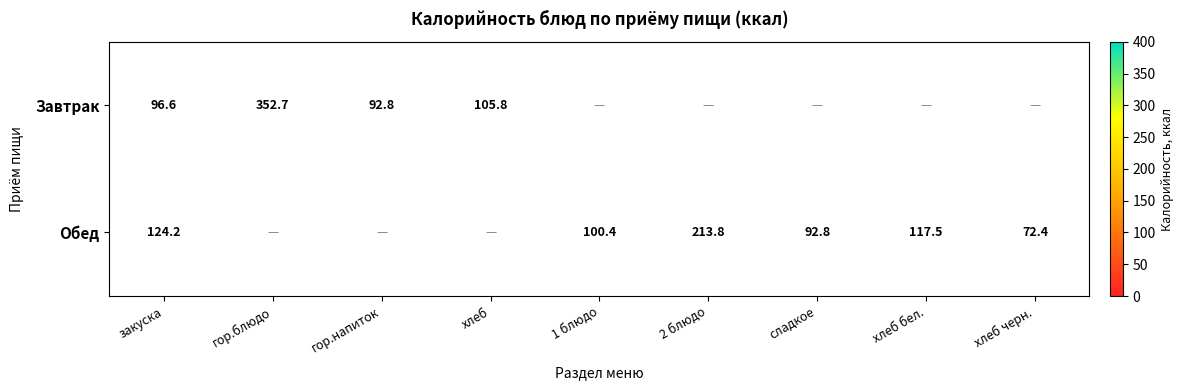

Between 1 блюдо and гор.блюдо, which is larger?

гор.блюдо